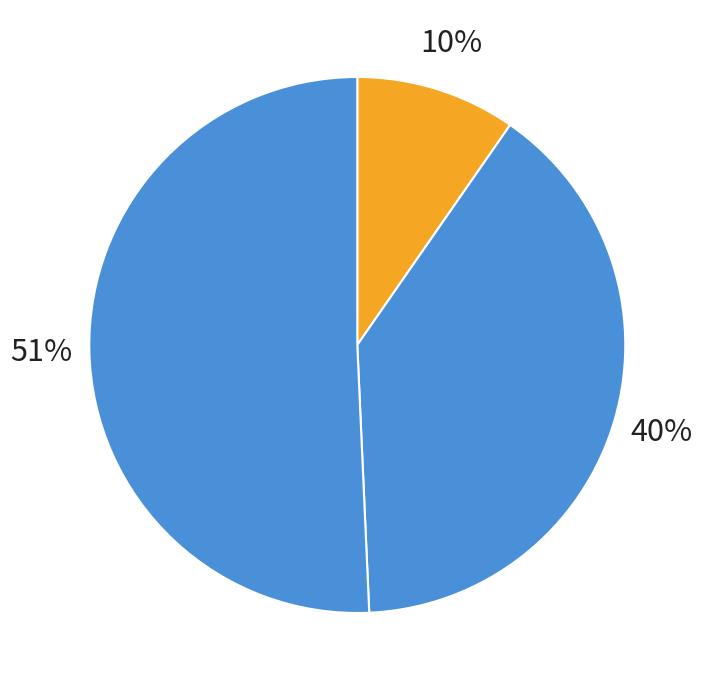

To the nearest percent, what is the difference between the largest and smallest slice percentages?

41%